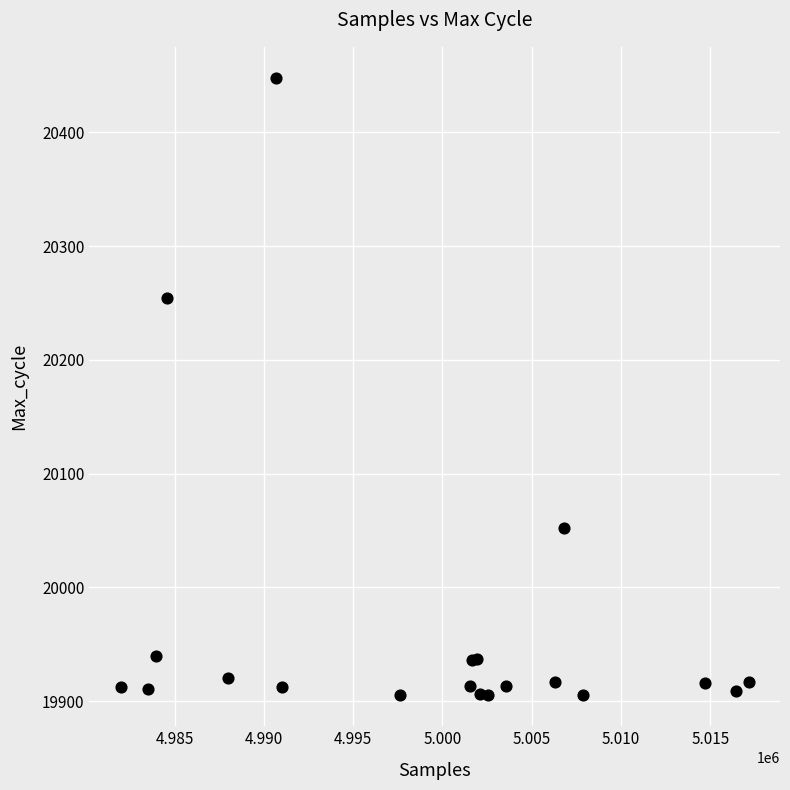

What Y value in the scatter plot is closest to 20176?

20254